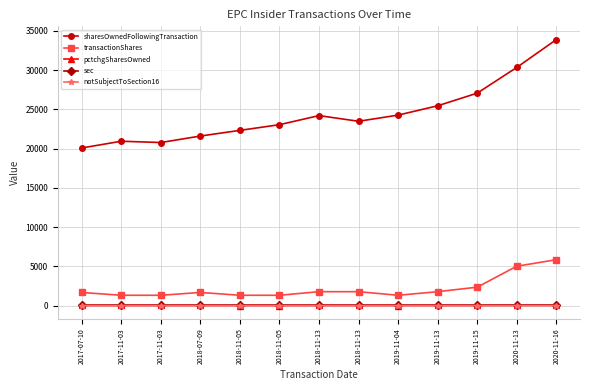

Is this an area chart (filled region under the line)?

No